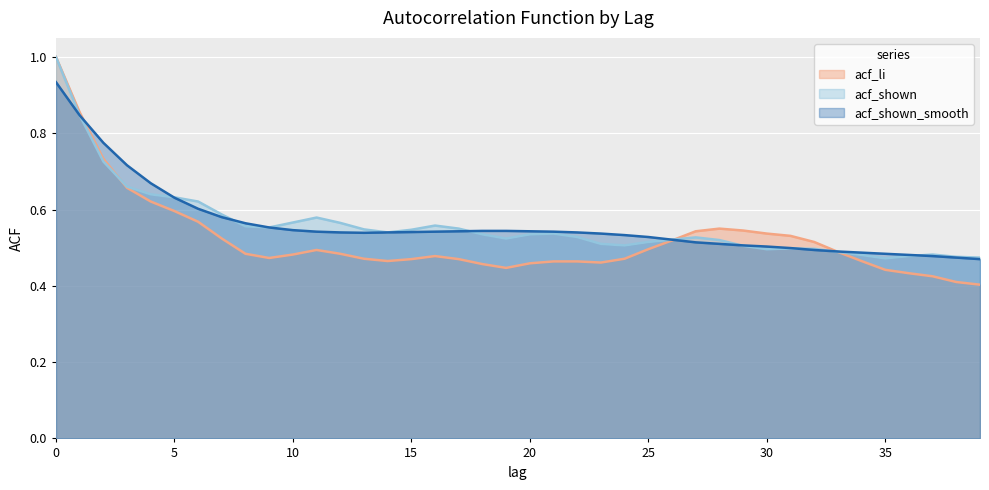

What is the value of the acf_li point at the 3rd from the left?

0.7